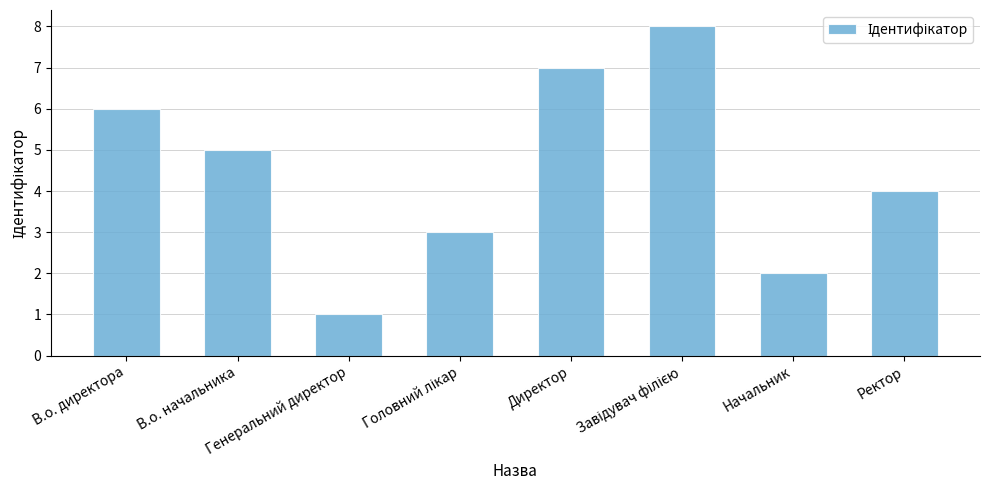

The chart shows a value of 1 at Начальник. True or false?

False